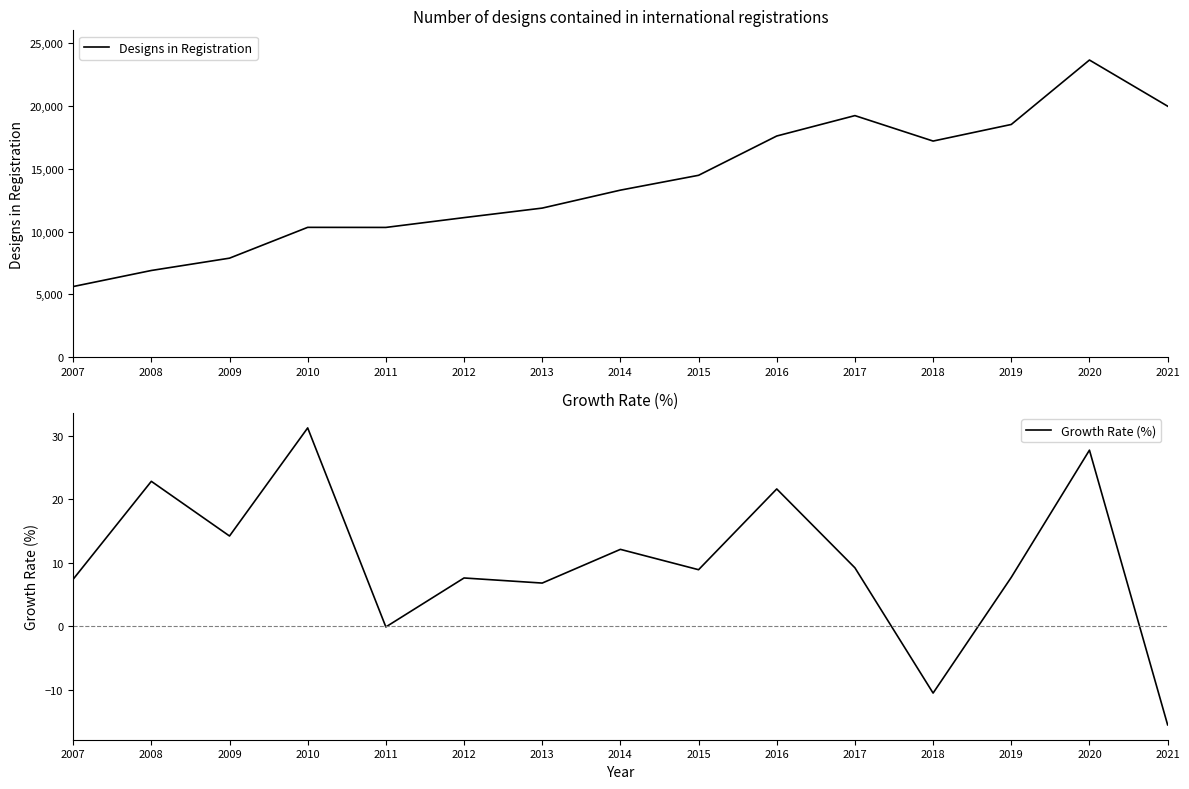

What is the value of the Growth Rate (%) point at the 3rd from the left?

14.2